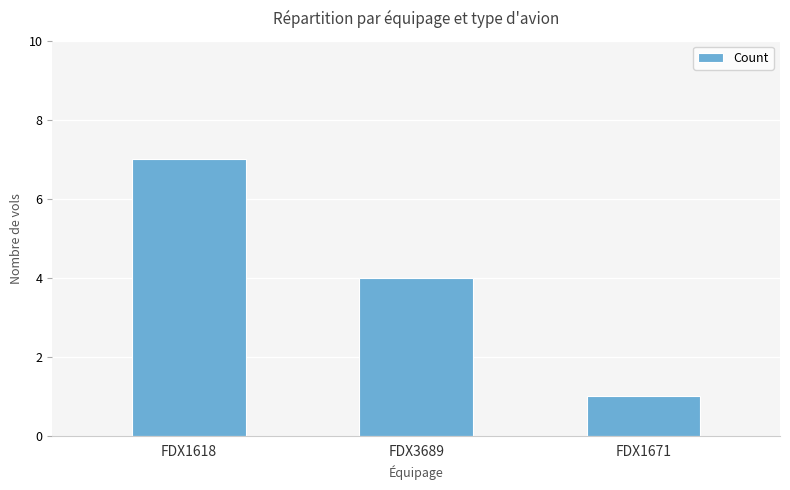

List the labels in order of value, smallest first.

FDX1671, FDX3689, FDX1618